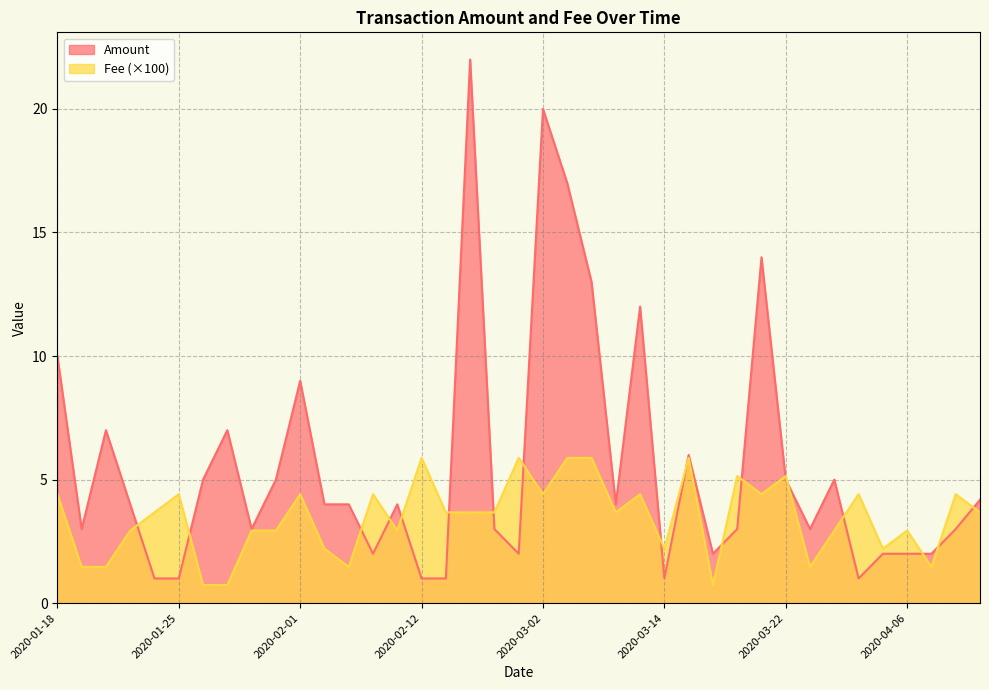

What is the sum of the Amount values at 2020-03-16 and 2020-03-02?

26.0